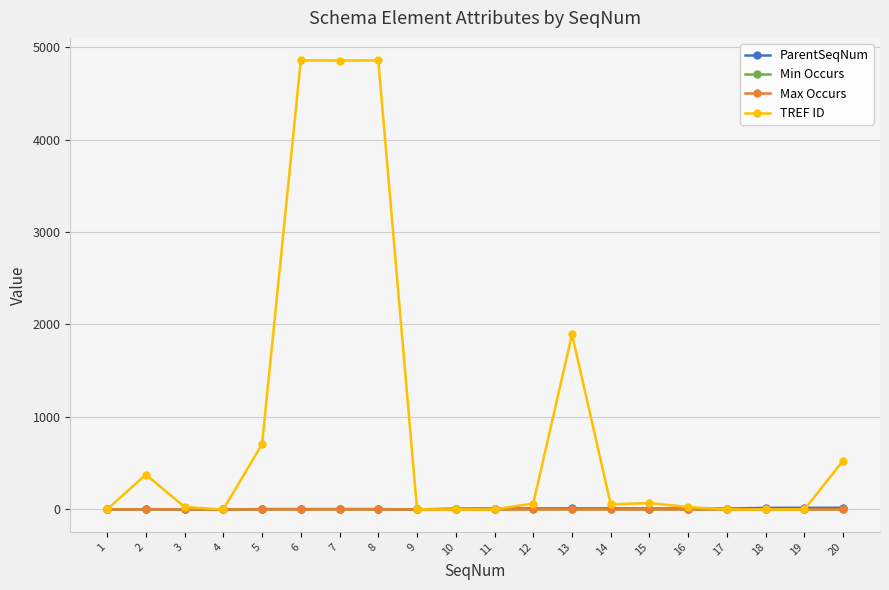

Which series has the largest total across all categories?

TREF ID